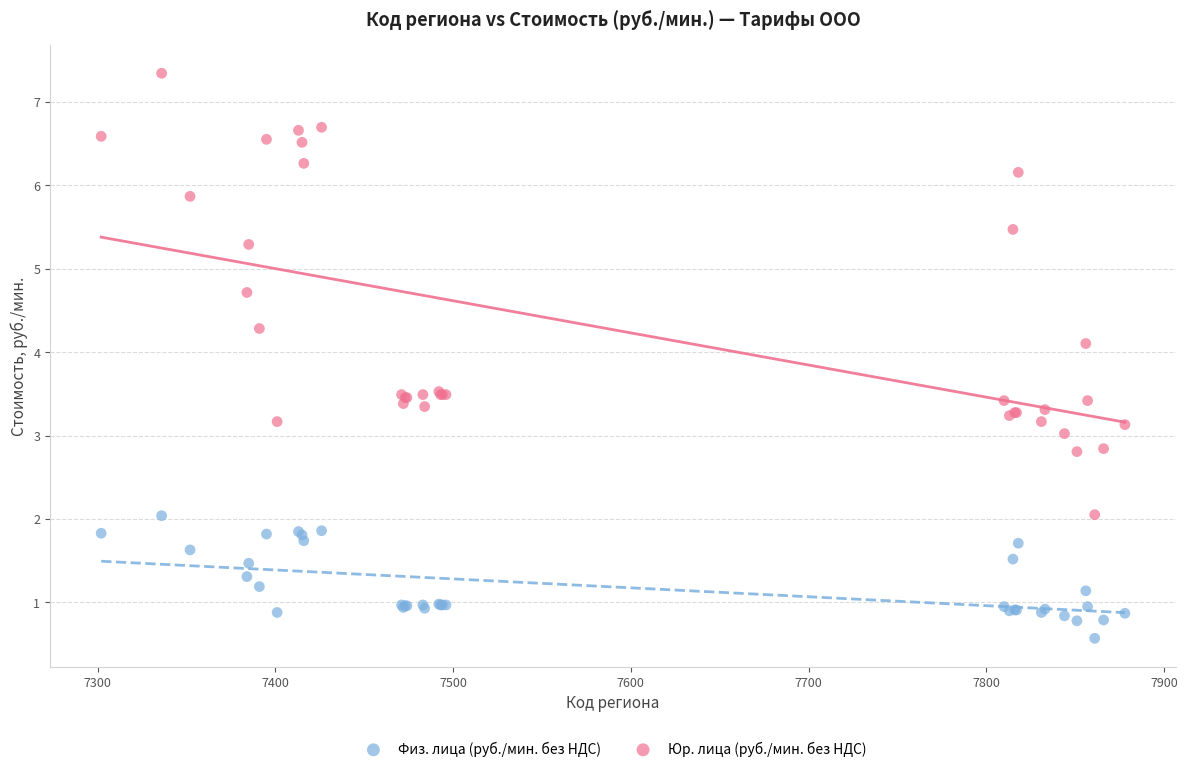

Which series contains the lowest Y value?

Физ. лица (руб./мин. без НДС)